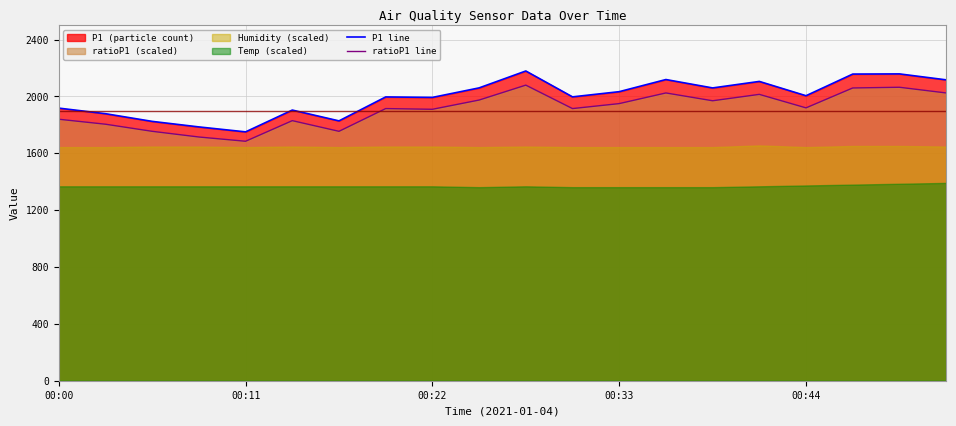

Reading right to left, what are all the values shown in this chart?

P1 line: 2117.2	2159.0	2157.8	2005.5	2106.1	2060.3	2119.3	2033.9	1997.5	2179.5	2060.6	1993.6	1996.9	1828.5	1904.5	1751.1	1785.9	1824.9	1879.0	1918.2
ratioP1 line: 2025.0	2065.0	2060.0	1920.0	2015.0	1970.0	2025.0	1950.0	1915.0	2080.0	1975.0	1910.0	1915.0	1755.0	1830.0	1685.0	1715.0	1755.0	1805.0	1840.0